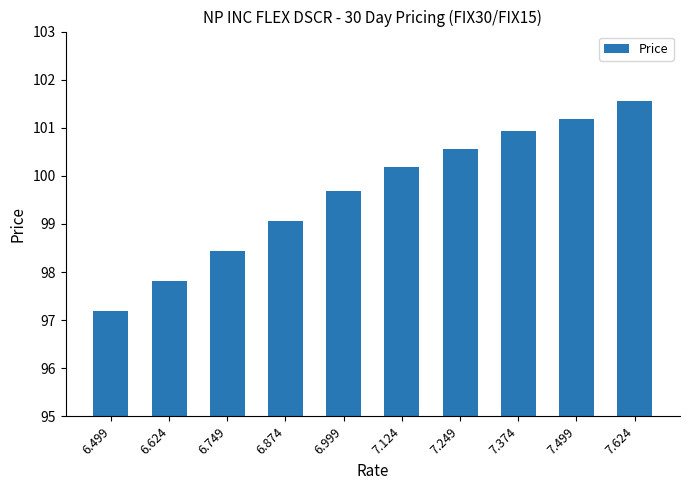

Reading left to right, transcribe all the data shown in this chart.

97.2	97.8	98.4	99.1	99.7	100.2	100.6	100.9	101.2	101.6